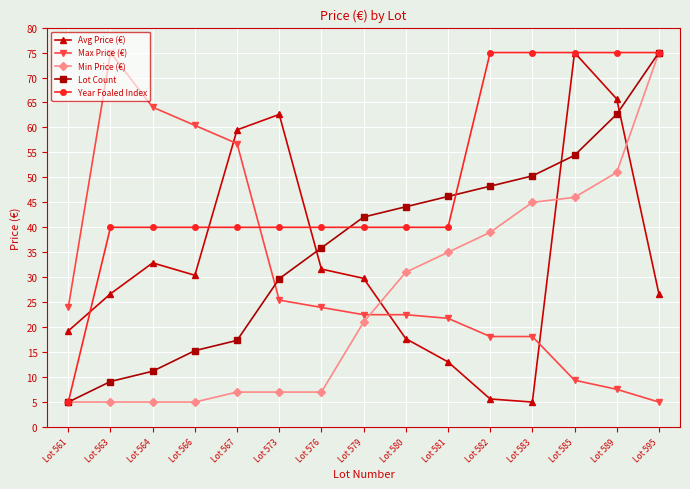

What is the difference between the maximum and minimum values in the Max Price (€) series?

70.0